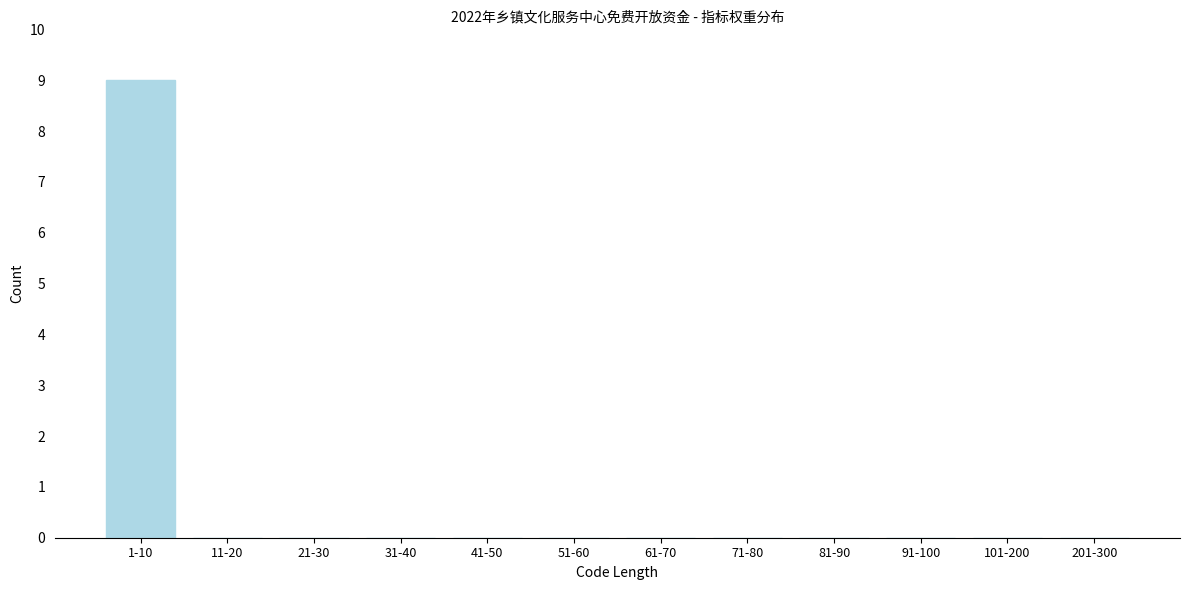

Reading left to right, transcribe all the data shown in this chart.

1-10=9	11-20=0	21-30=0	31-40=0	41-50=0	51-60=0	61-70=0	71-80=0	81-90=0	91-100=0	101-200=0	201-300=0